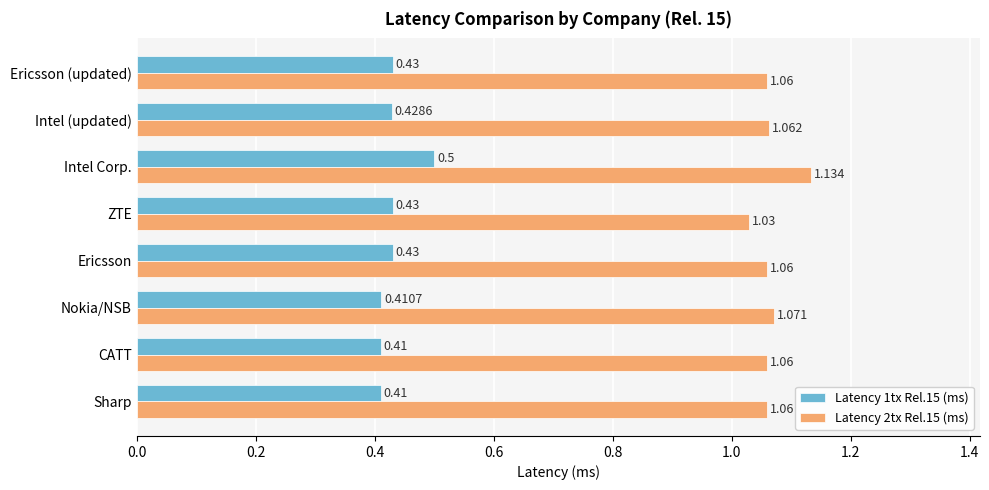

At which label is Latency 2tx Rel.15 (ms) closest to 1?

ZTE